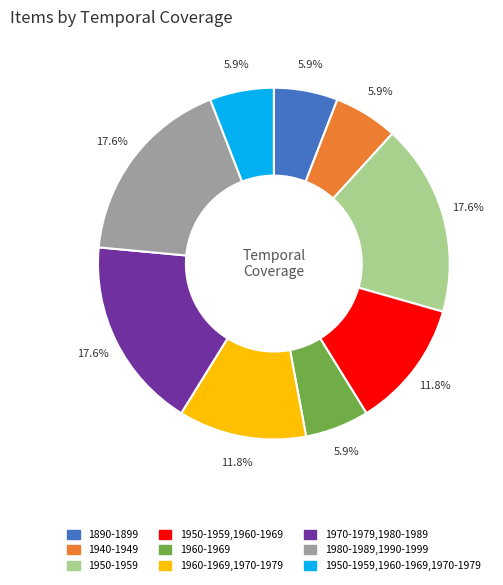

Between 1960-1969 and 1980-1989,1990-1999, which is larger?

1980-1989,1990-1999